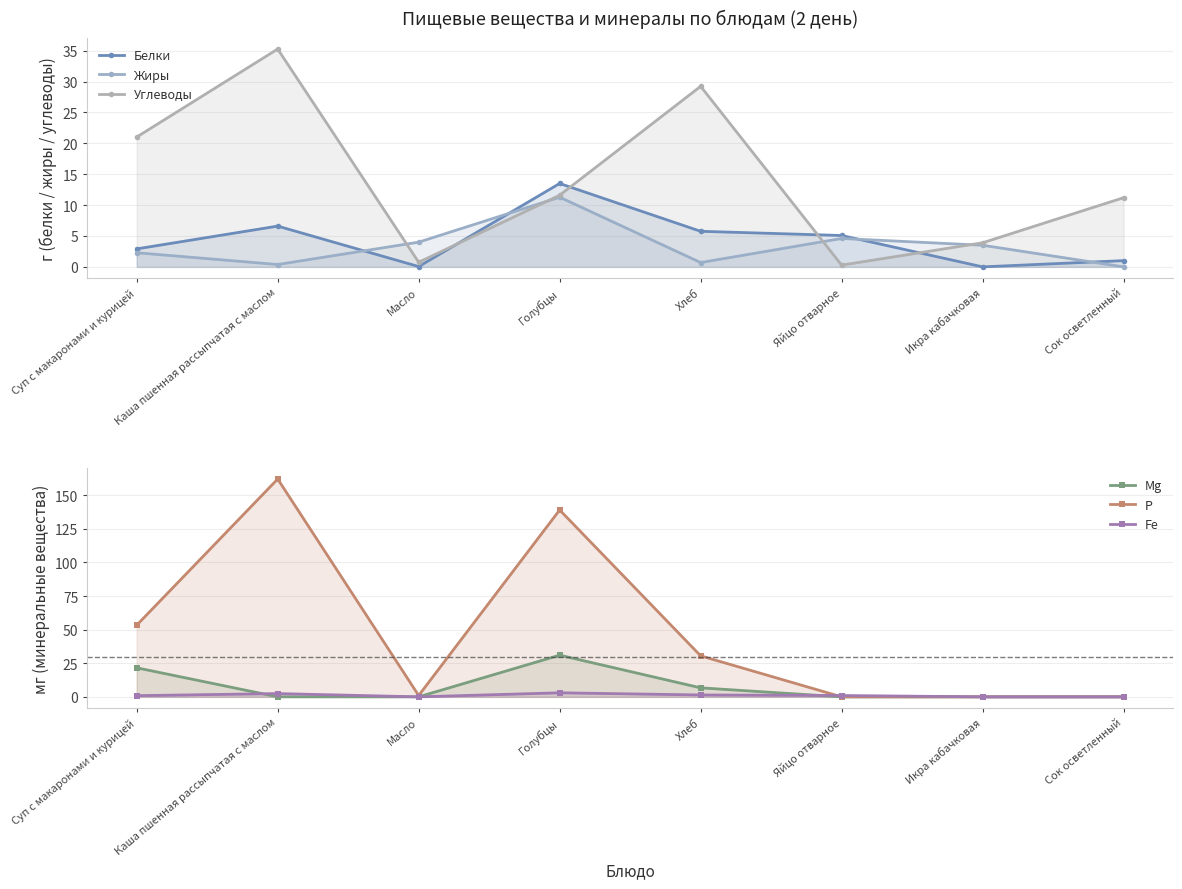

How many data points in Белки are less than 5?

4